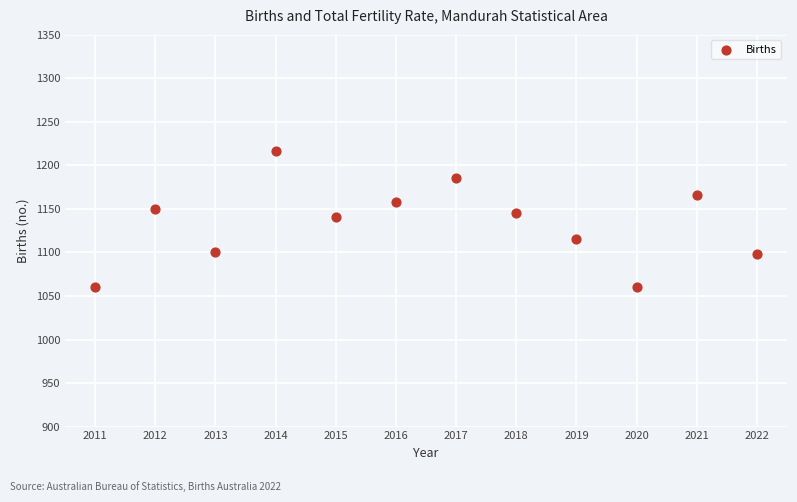

What is the range of Y values (max minus min)?

156